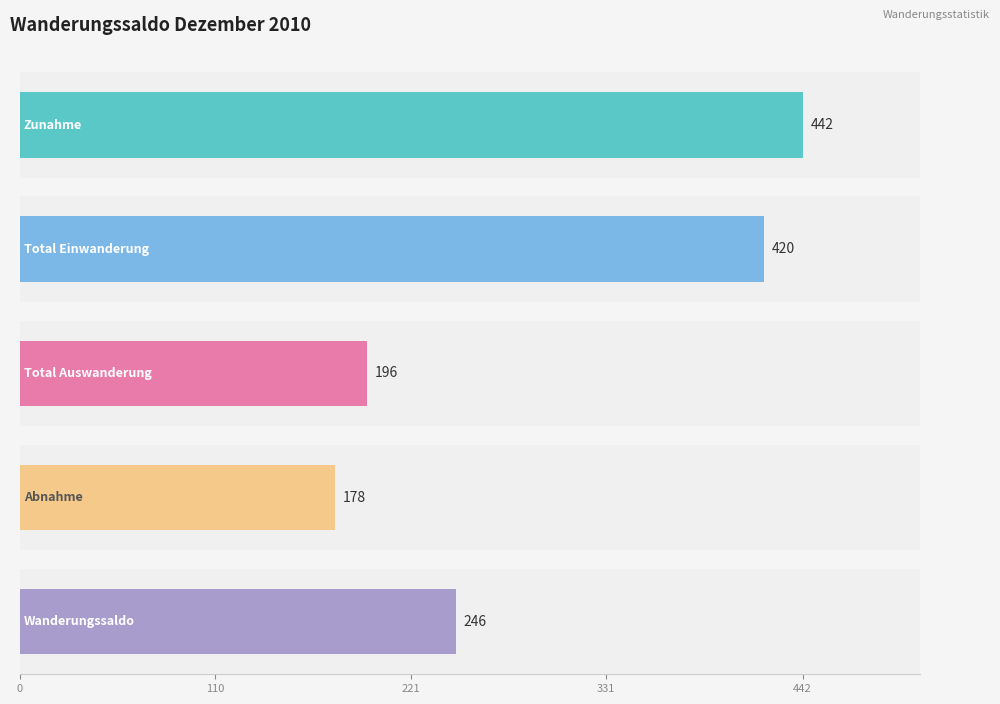

Which series has the largest range (max minus min)?

Zunahme